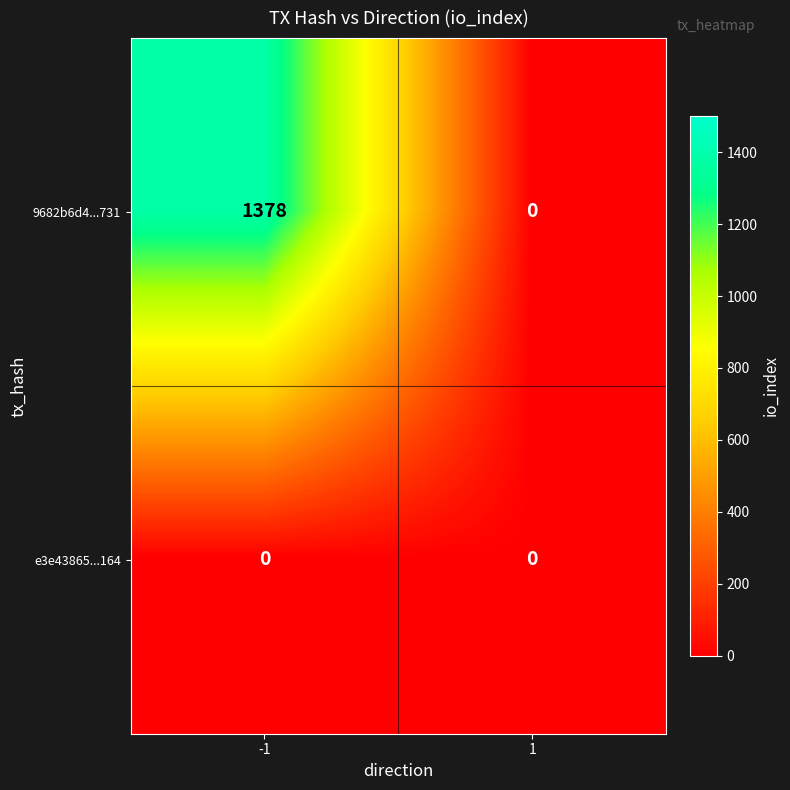

What is the difference between the 9682b6d4...731 values at -1 and 1?

1378